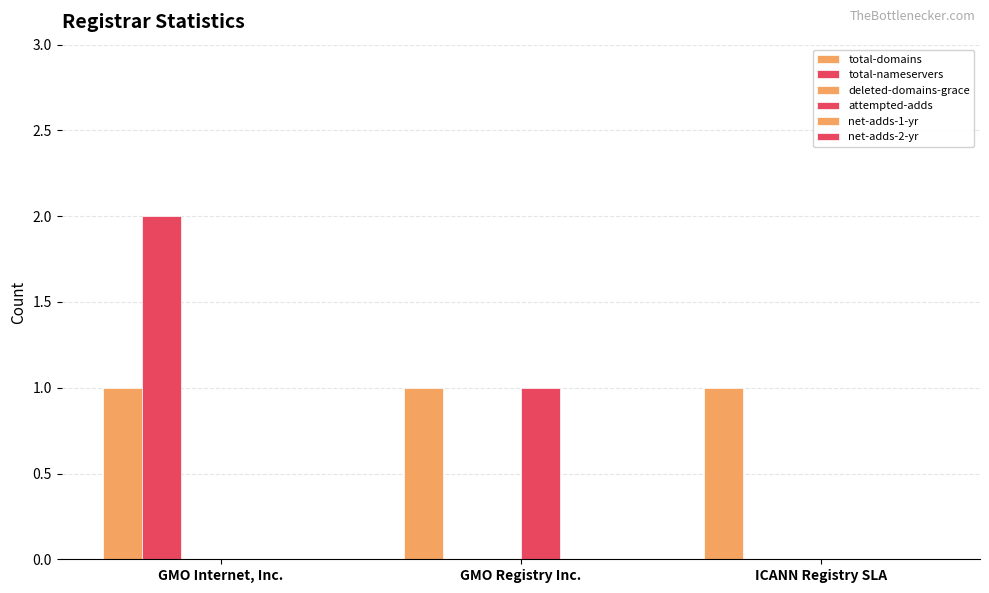

Reading left to right, transcribe all the data shown in this chart.

total-domains: 1	1	1
total-nameservers: 2	0	0
deleted-domains-grace: 0	0	0
attempted-adds: 0	1	0
net-adds-1-yr: 0	0	0
net-adds-2-yr: 0	0	0